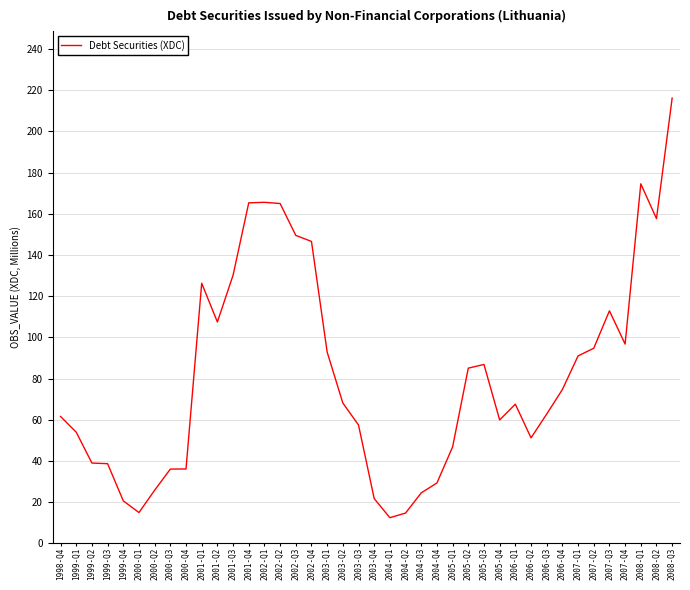

Does the chart display data point markers on the line(s)?

No